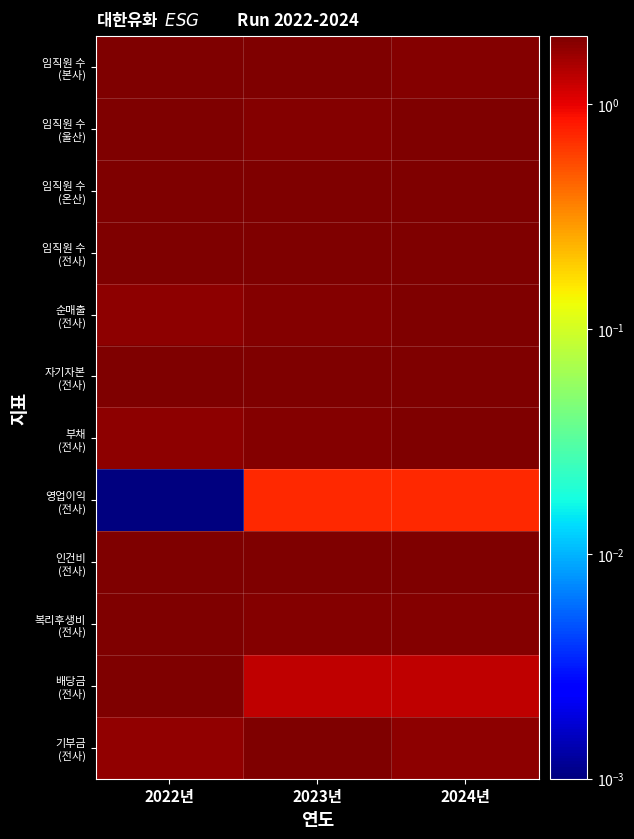

Which series has the largest range (max minus min)?

영업이익 (전사)